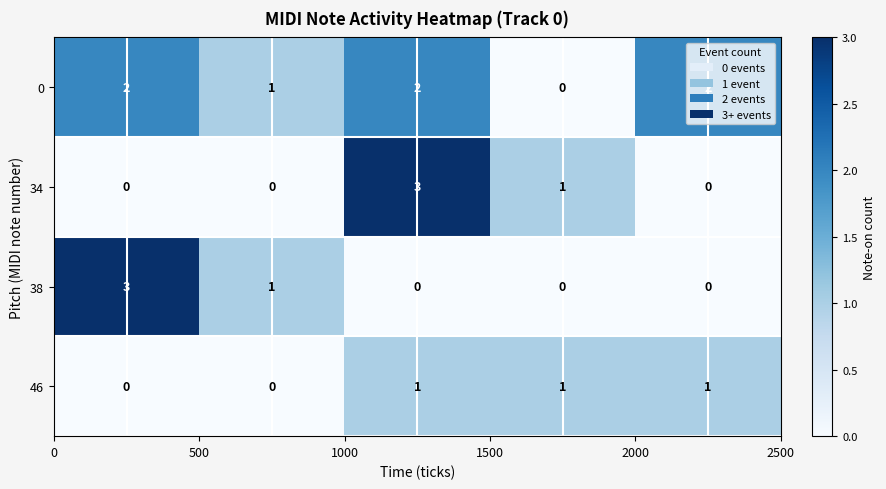

How many 34 values are between 0 and 1?

4